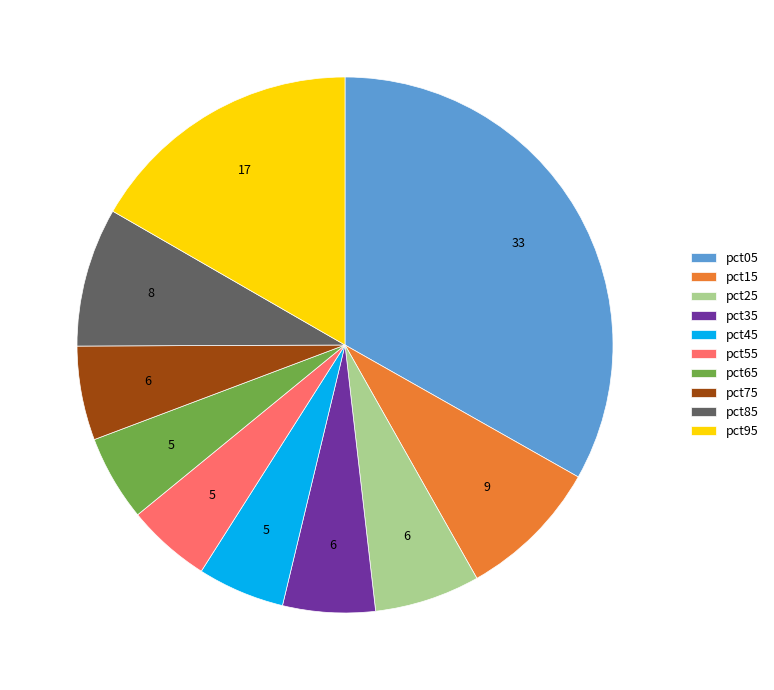

What is the largest slice in the pie chart?

pct05